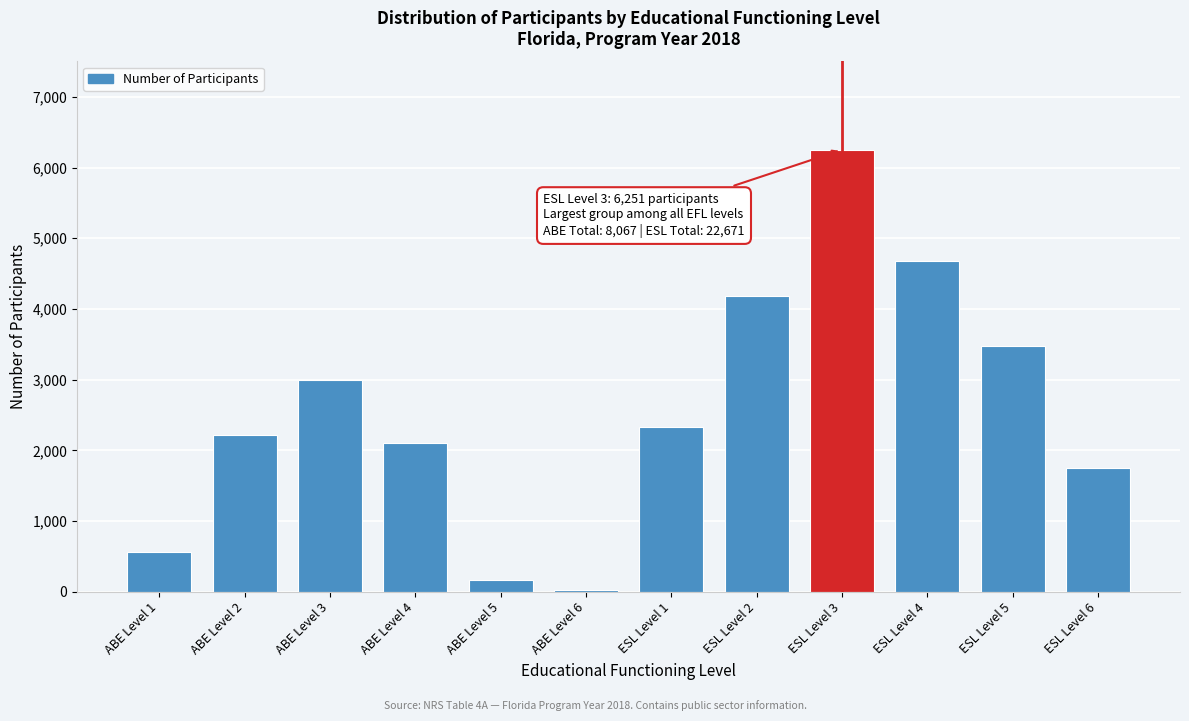

Reading left to right, what are all the values shown in this chart?

559	2210	2999	2100	172	27	2333	4187	6251	4680	3474	1746